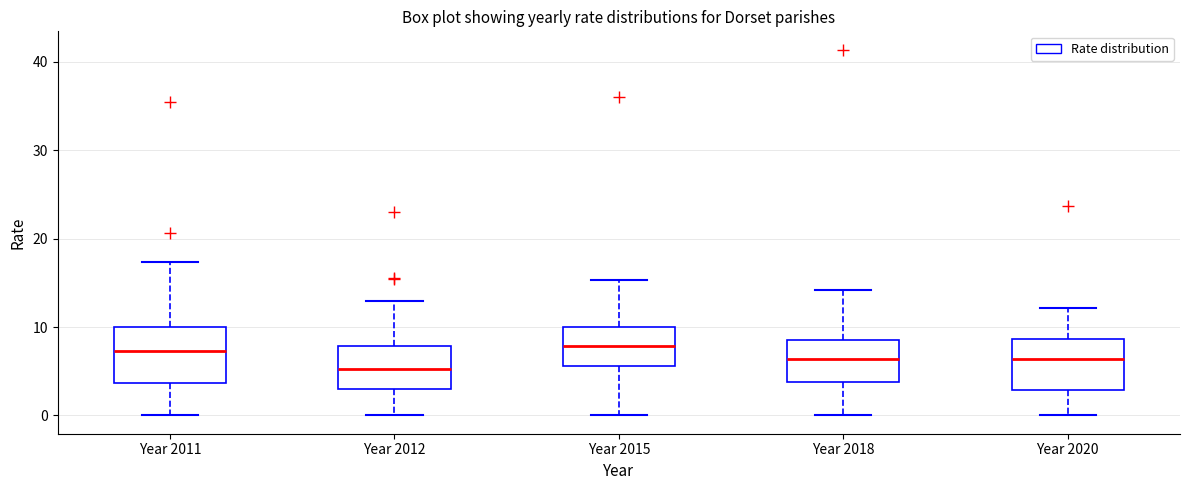

Where does the lower whisker of the box for Year 2011 end on the y-axis? The values are not printed on the chart, so give them approximately, as read against the axis.

0